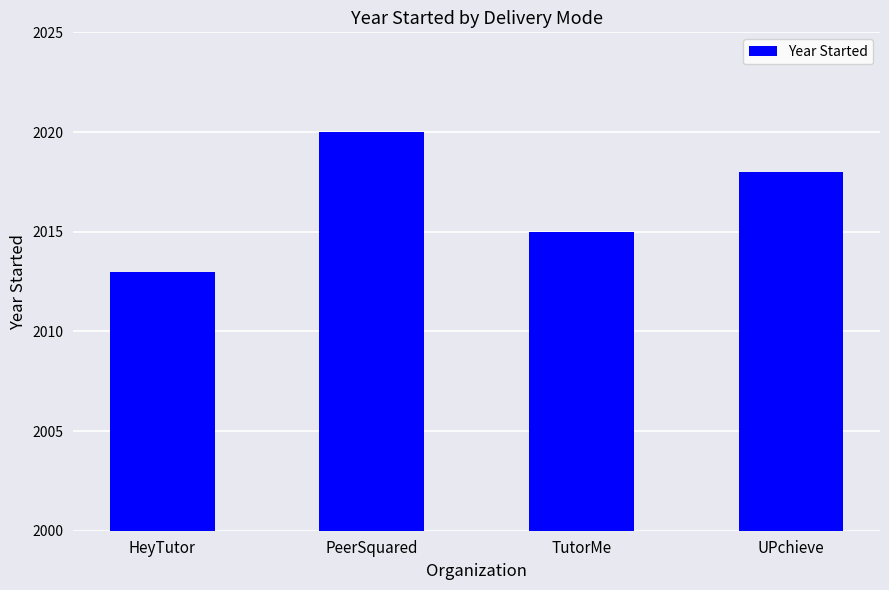

The chart shows a value of 2015 at TutorMe. True or false?

True